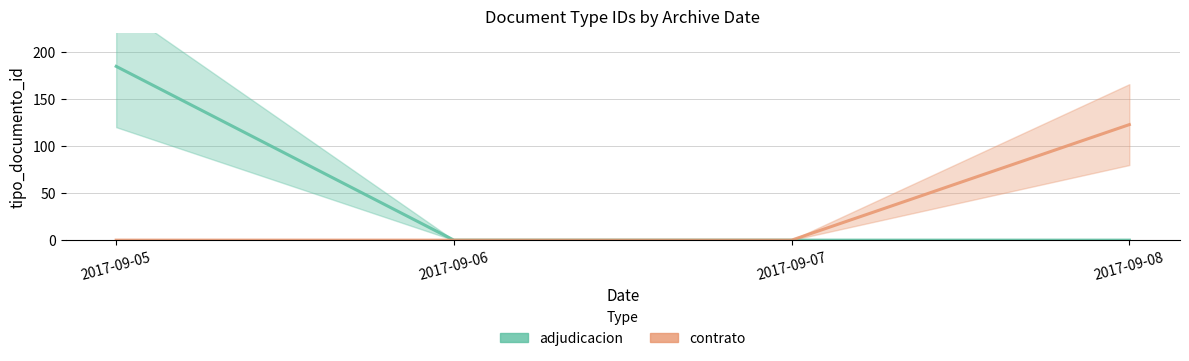

True or false: contrato has more than 2 points higher than both neighbors.

False